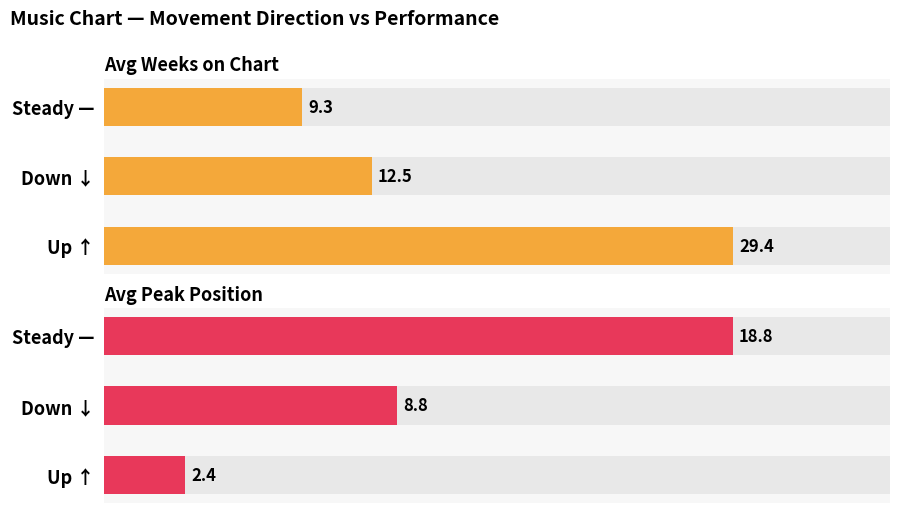

Is the value of Avg Weeks on Chart at Down ↓ greater than the value of Avg Peak Position at Up ↑?

Yes